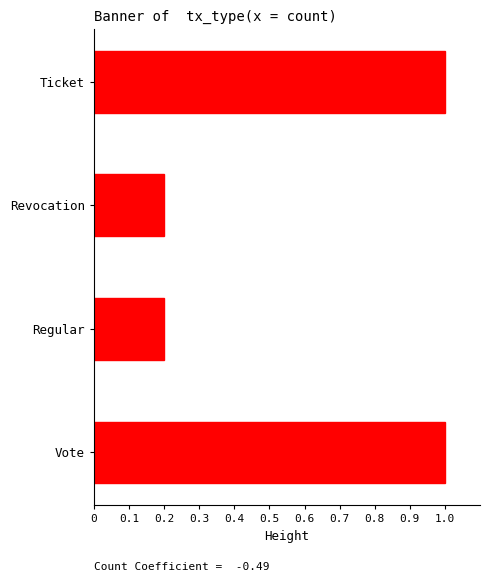

The value at Vote is 1.0. True or false?

True